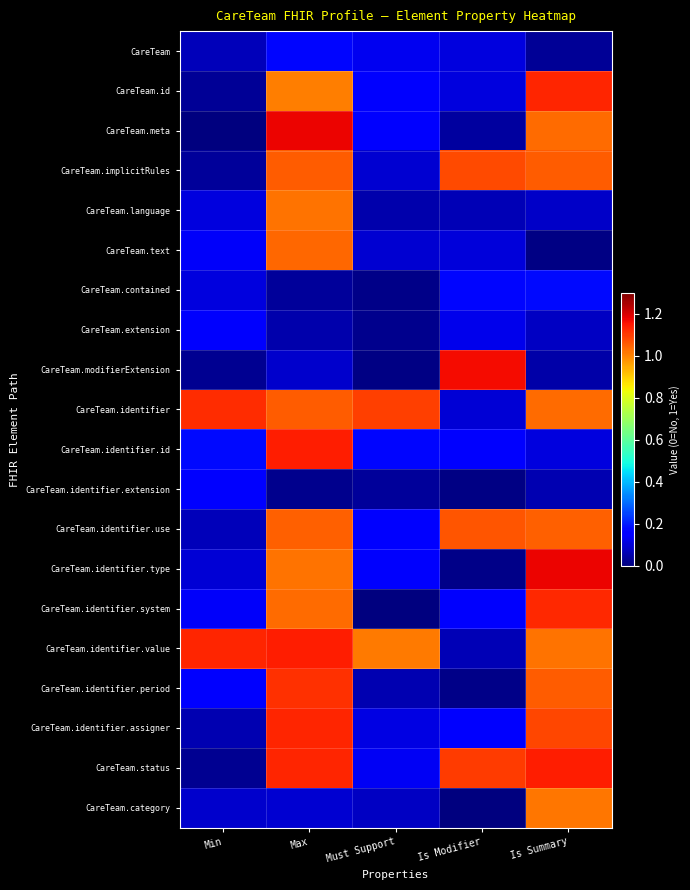

List the series in order of their peak value, highest first.

CareTeam.identifier.type, CareTeam.meta, CareTeam.modifierExtension, CareTeam.identifier.id, CareTeam.identifier.value, CareTeam.status, CareTeam.identifier.assigner, CareTeam.id, CareTeam.identifier.system, CareTeam.identifier, CareTeam.identifier.period, CareTeam.implicitRules, CareTeam.identifier.use, CareTeam.text, CareTeam.language, CareTeam.category, CareTeam.contained, CareTeam, CareTeam.identifier.extension, CareTeam.extension